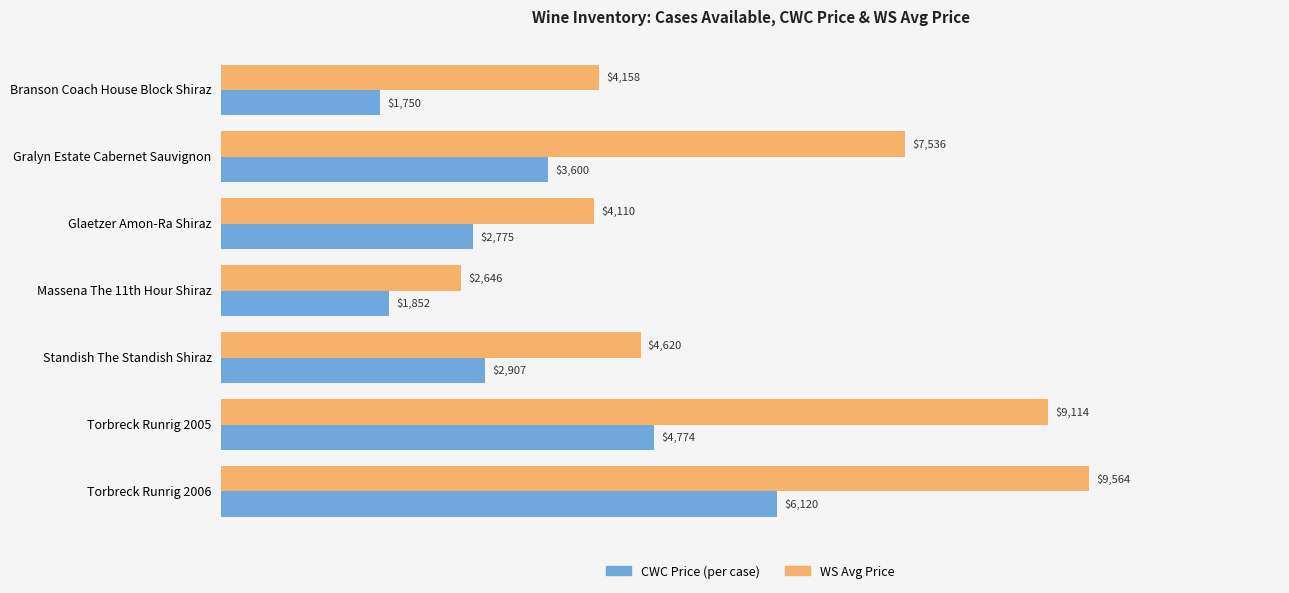

List the series in order of their overall mean, lowest first.

CWC Price (per case), WS Avg Price